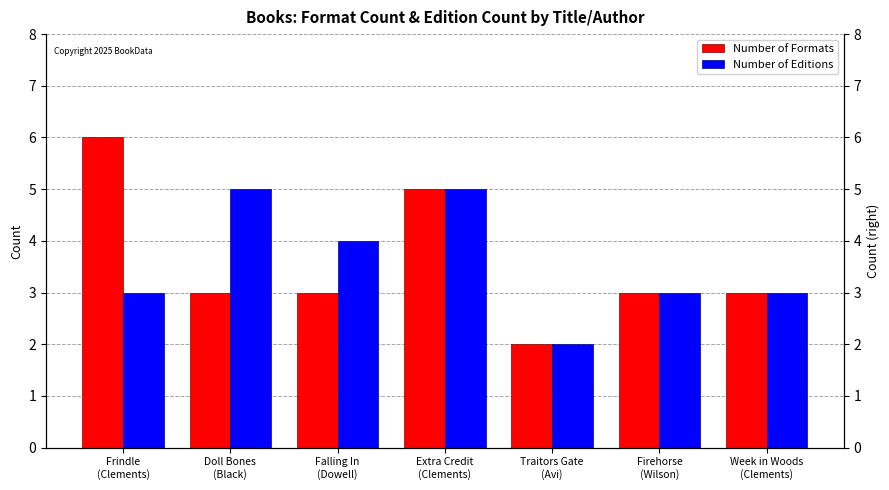

Where does the Number of Editions series first go above 3?

Doll Bones
(Black)